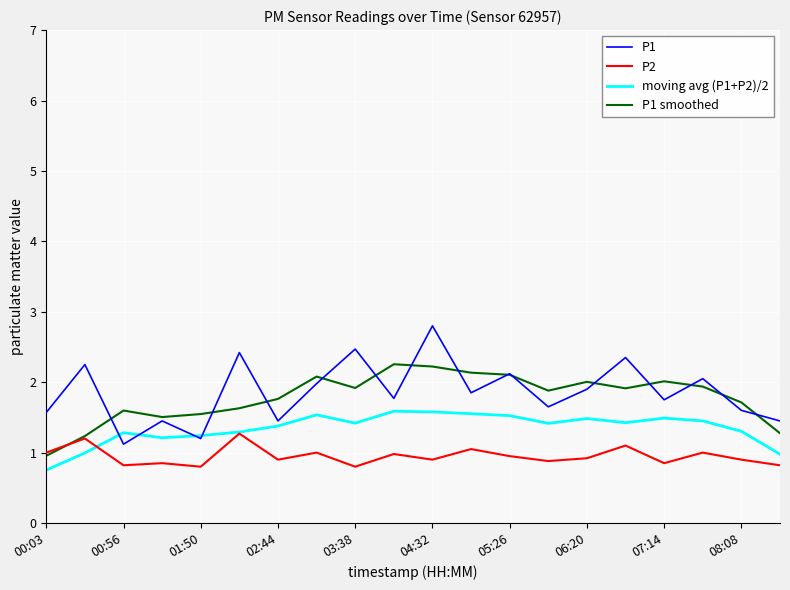

What is the minimum value shown in the chart?

0.8